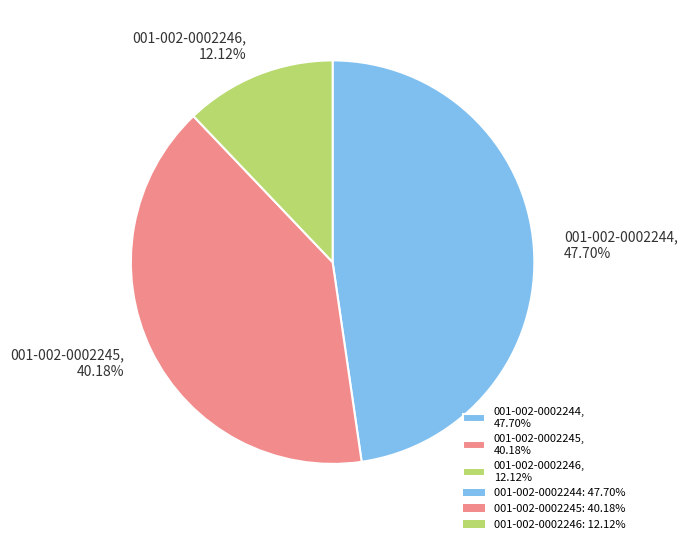

Between 001-002-0002244, 47.70% and 001-002-0002245, 40.18%, which is larger?

001-002-0002244, 47.70%